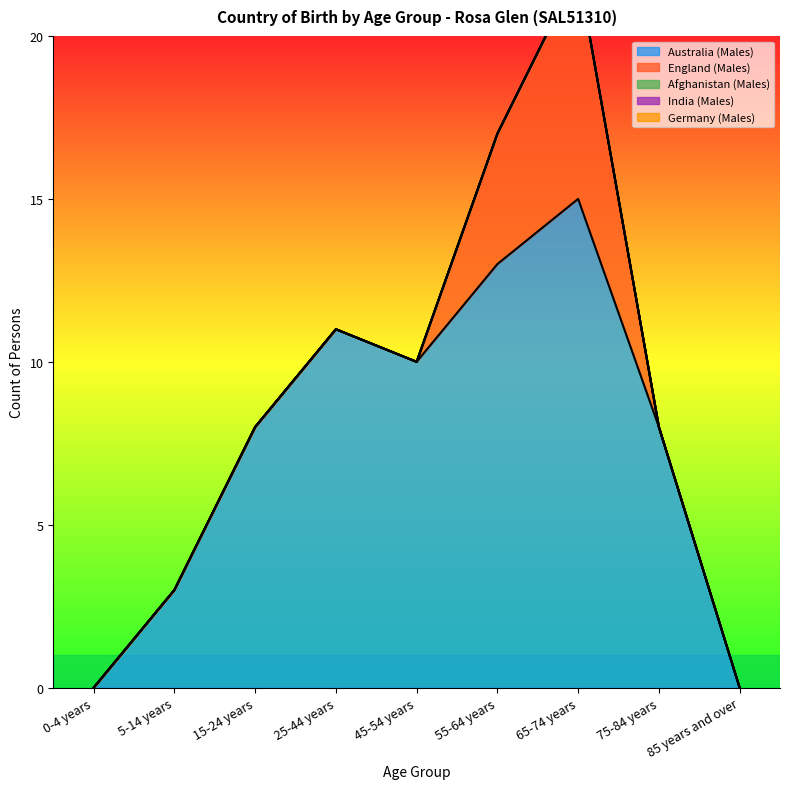

The Australia (Males) series shows 8 at 15-24 years. True or false?

True